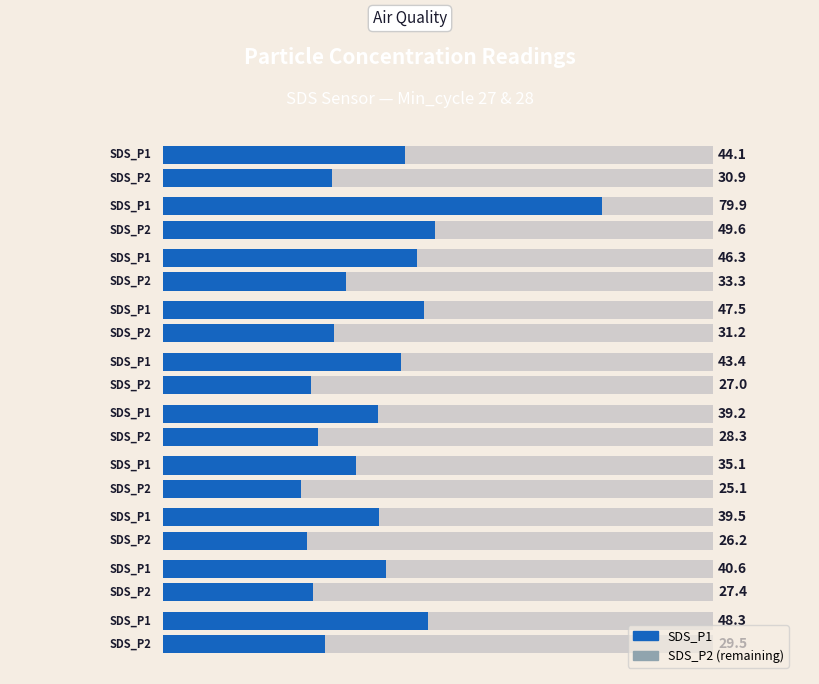

How many groups of bars are there?

10